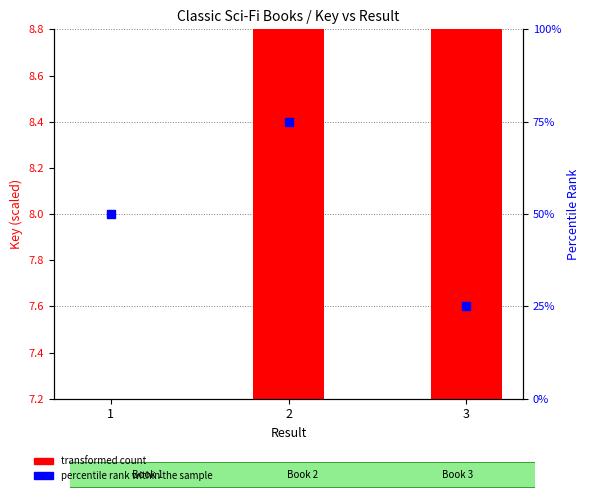

Is the value of transformed count at 1 greater than the value of percentile rank within the sample at 1?

No